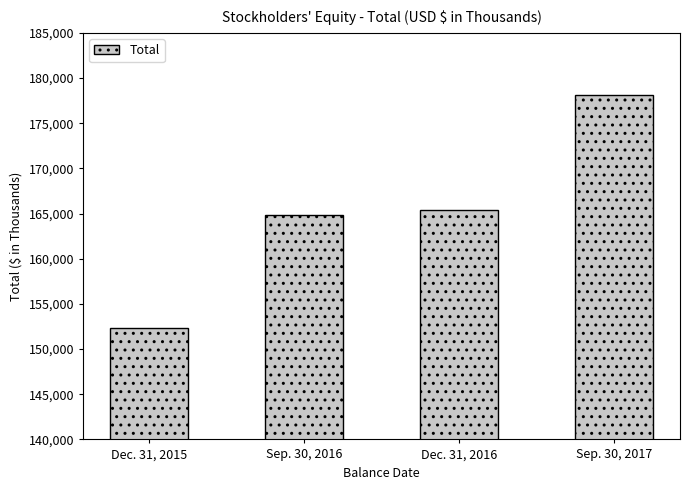

Between Sep. 30, 2017 and Dec. 31, 2015, which is larger?

Sep. 30, 2017